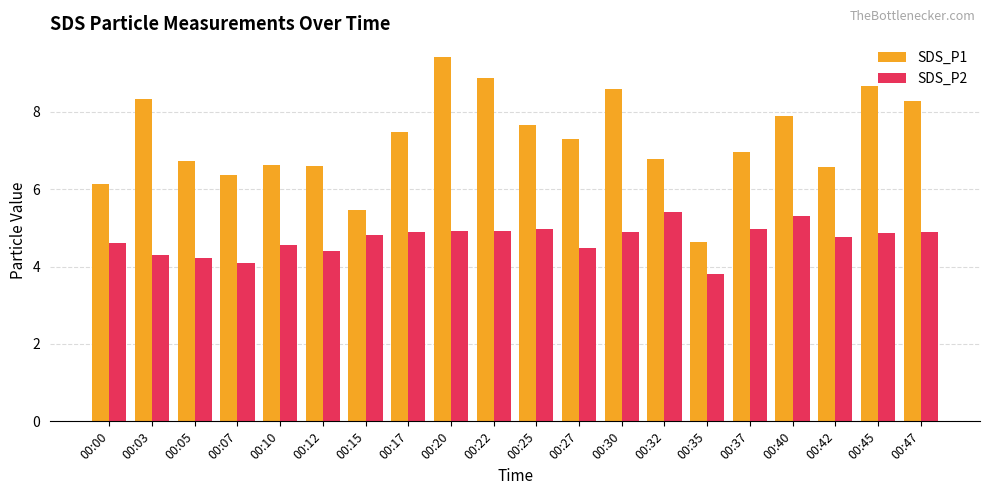

What is the total value across all series at 00:27?

11.8